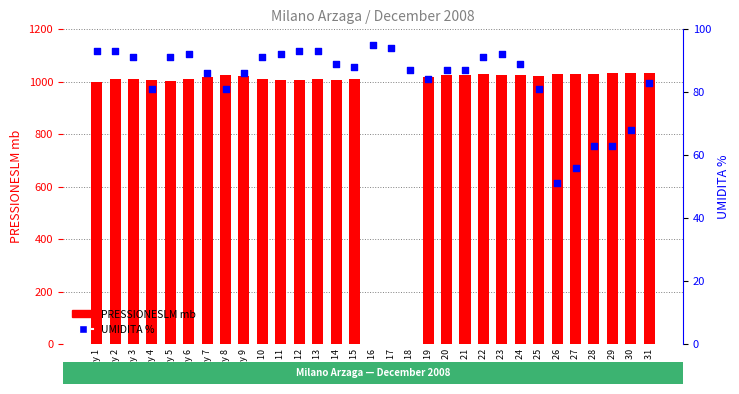

What are all the series names shown in the legend?

PRESSIONESLM mb, UMIDITA %